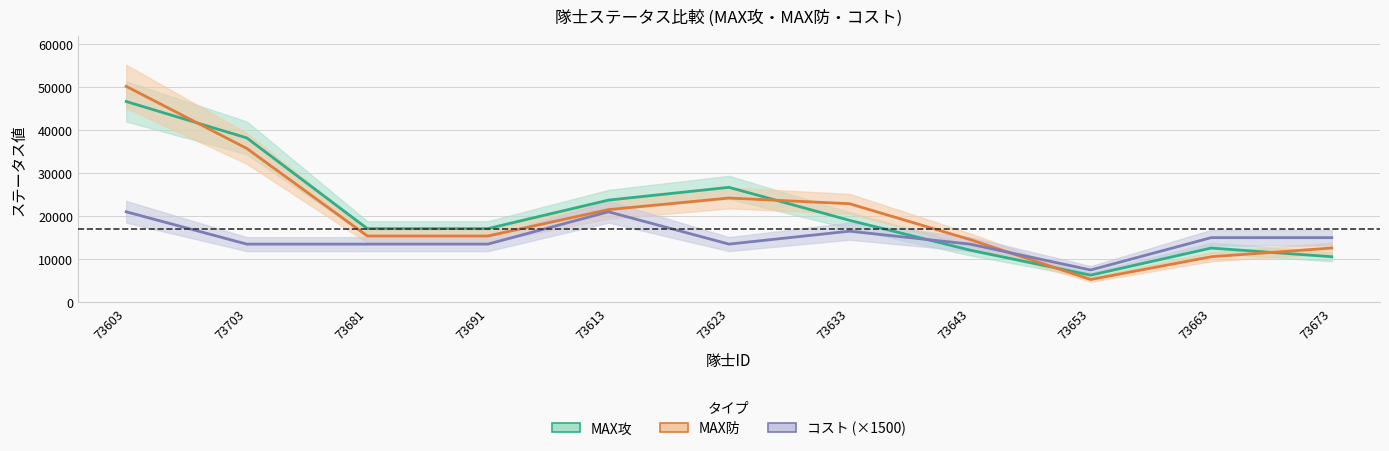

Where is MAX攻 nearest to the value 26443?

73623